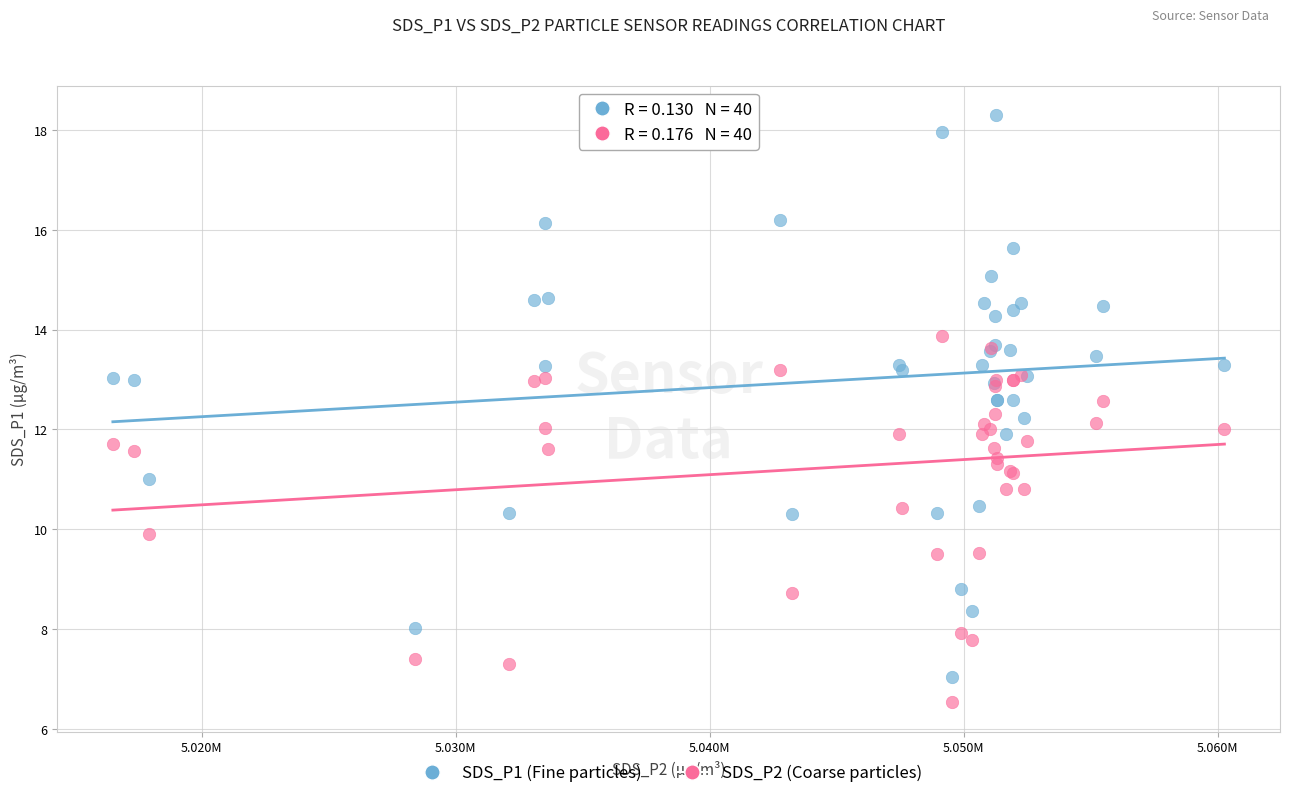

What is the X range (max minus min) for the scatter plot?

43763.0